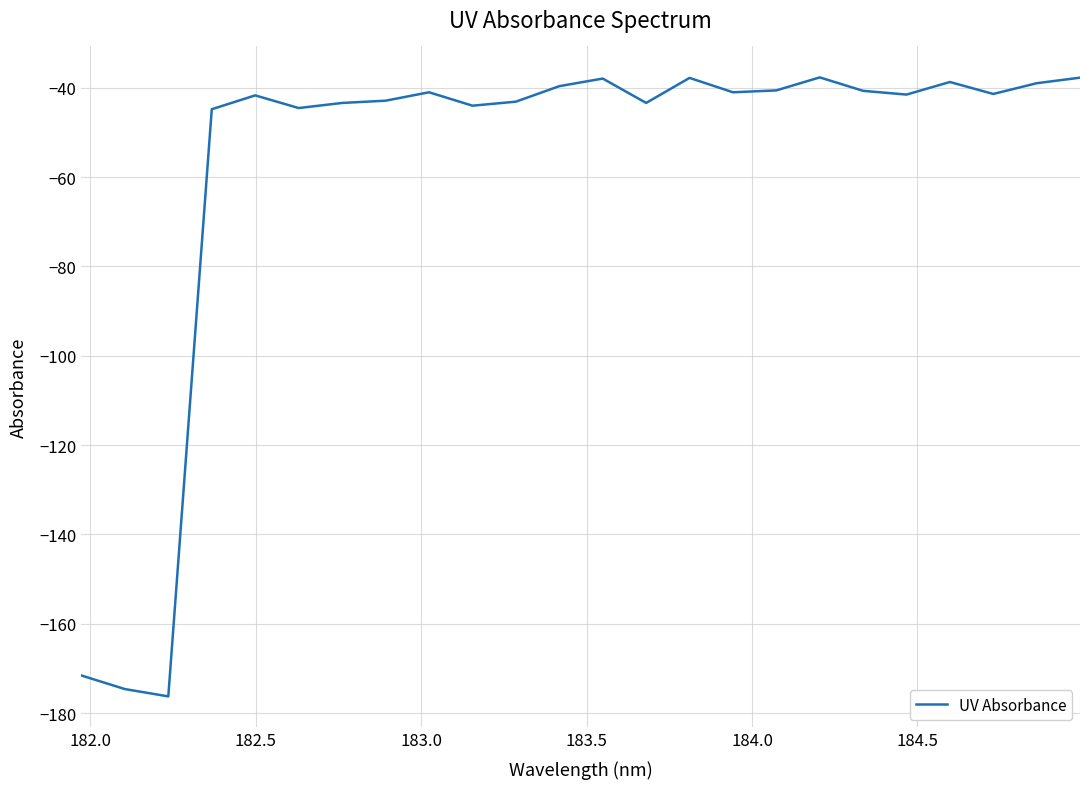

What is the minimum value shown in the chart?

-176.3